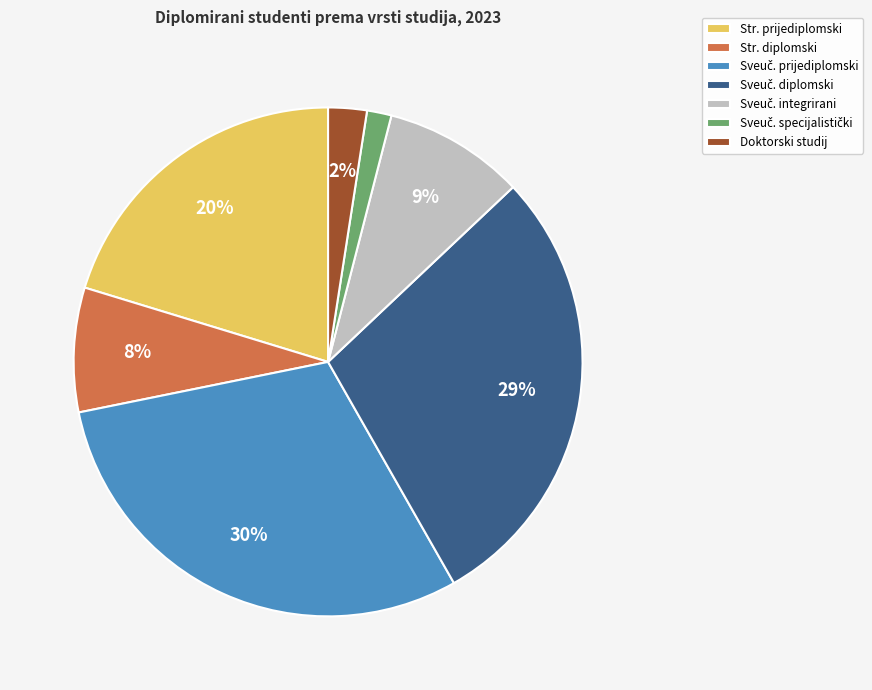

The Str. prijediplomski slice represents 20% of the pie. True or false?

True